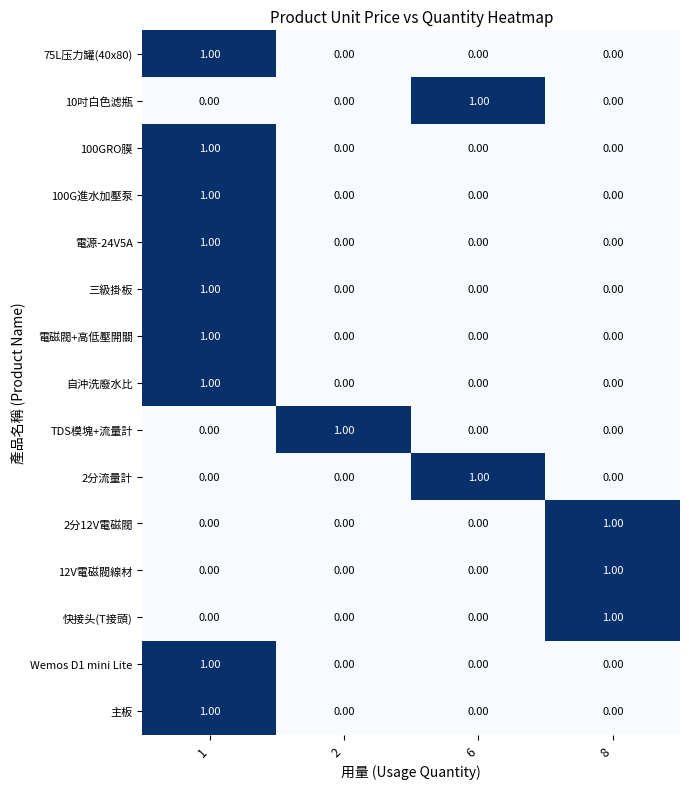

At how many categories does at least one series exceed 0?

4